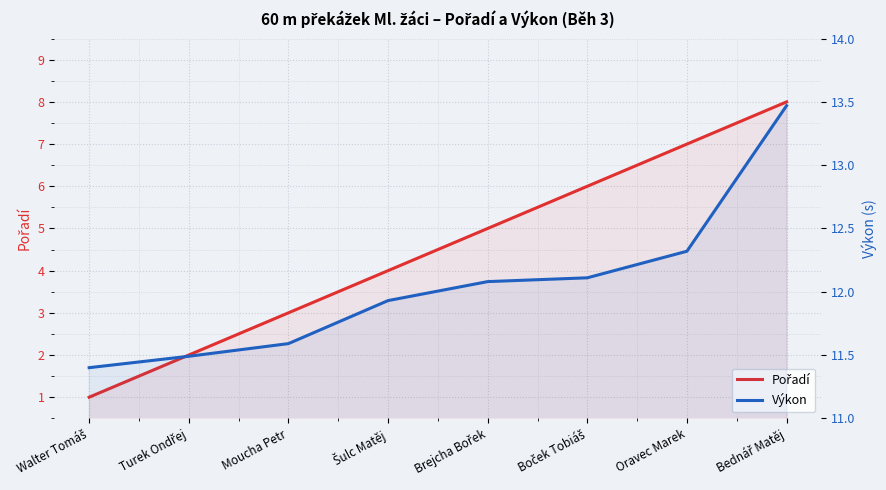

Between Moucha Petr and Brejcha Bořek, which series saw the biggest shift?

Pořadí